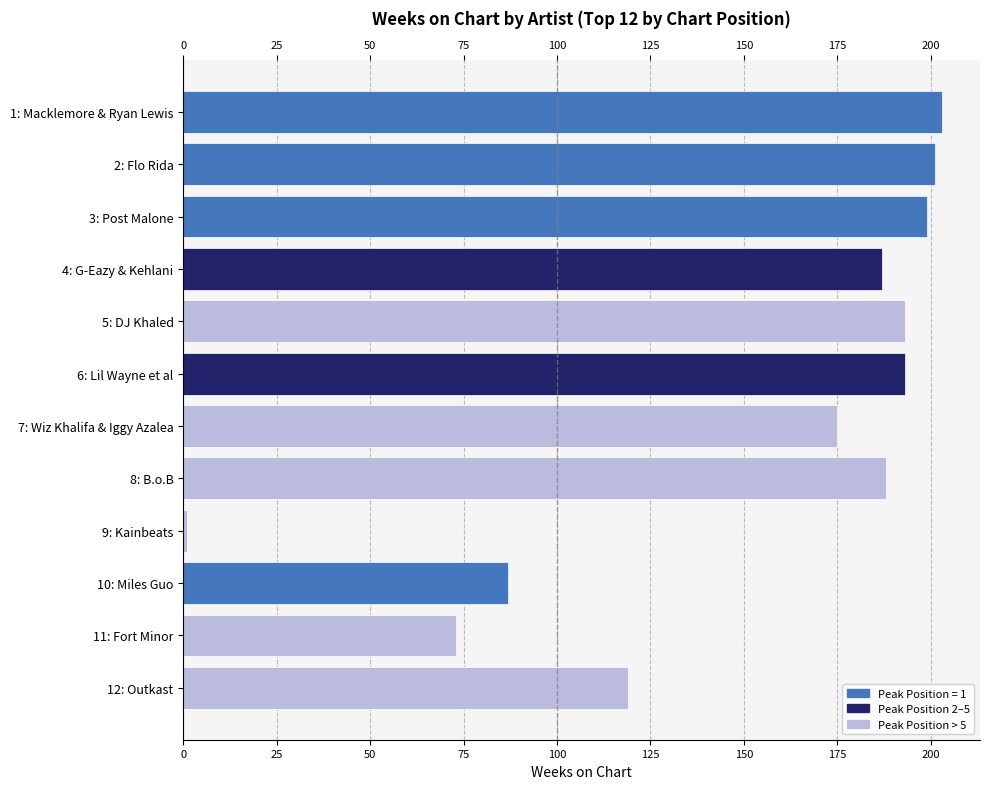

Reading top to bottom, list all the values displayed in this chart.

203	201	199	187	193	193	175	188	1	87	73	119